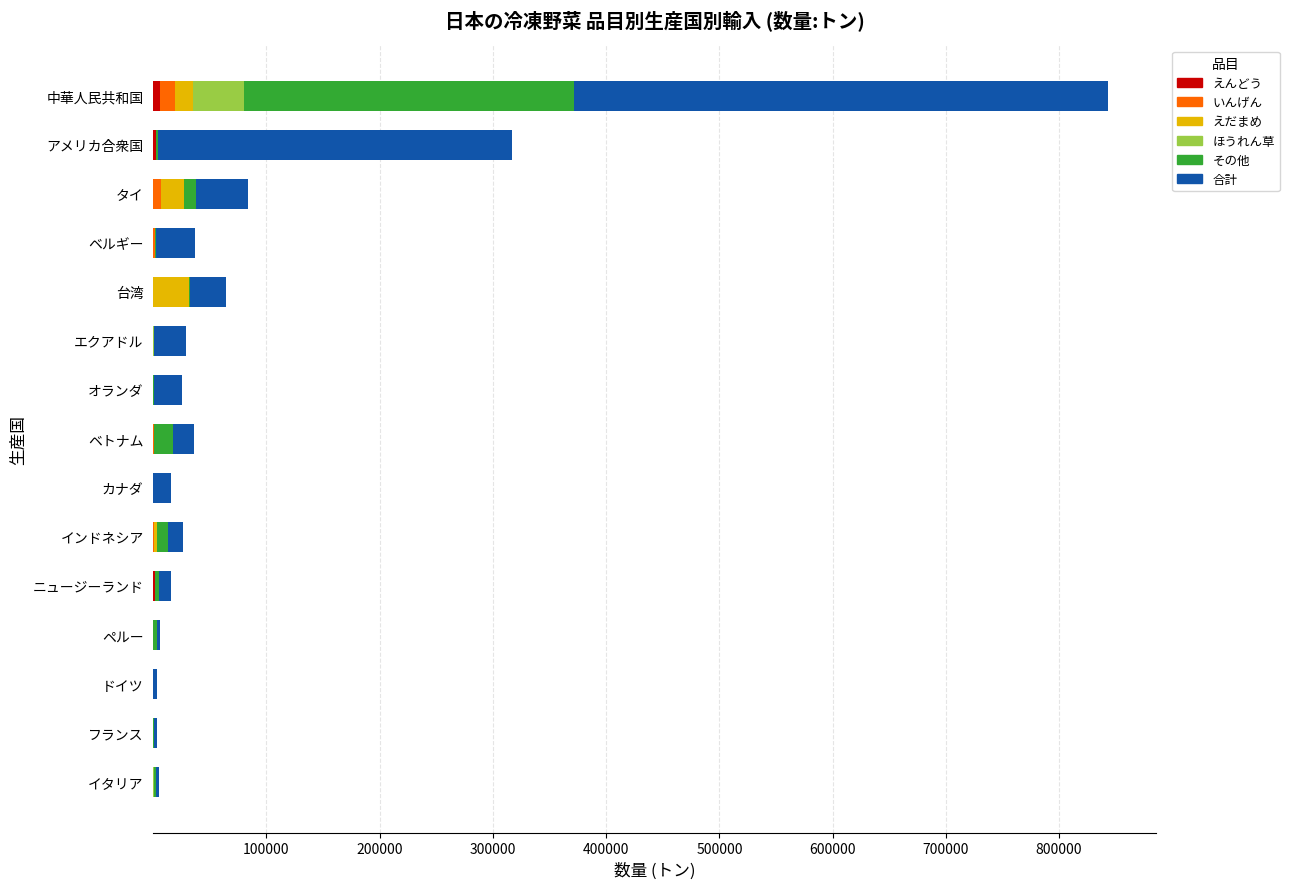

At which category is the sum across all series the highest?

中華人民共和国